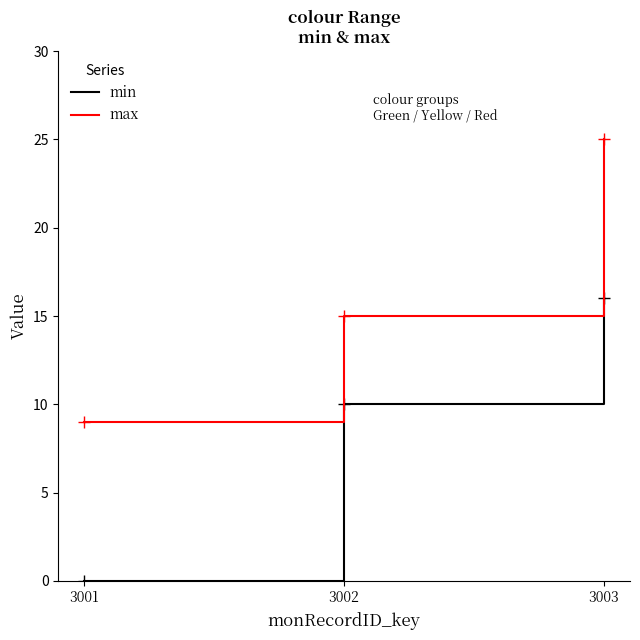

What is the spread (max minus min) of values at 3002?

5